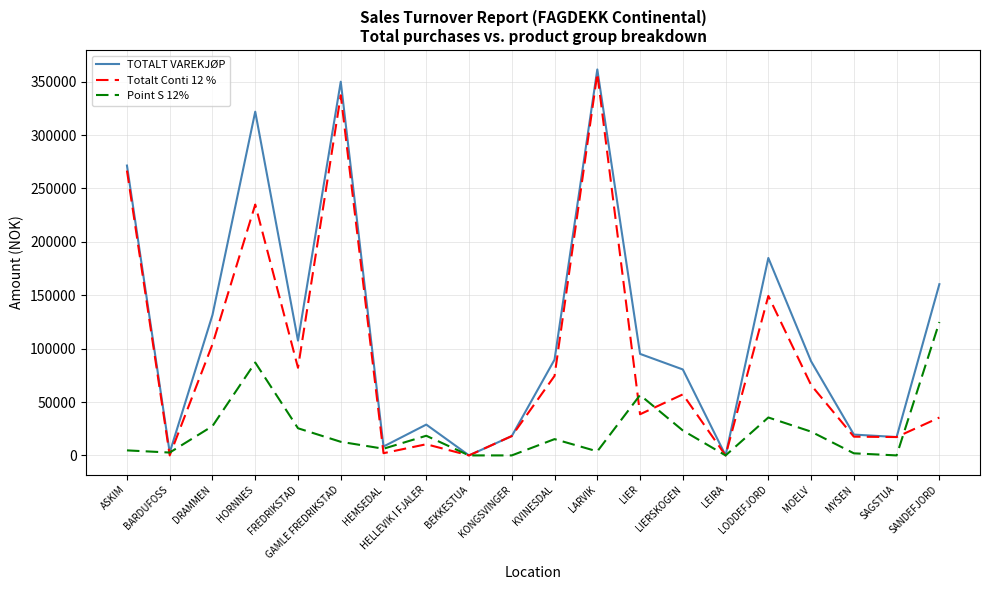

The value of Point S 12% at KVINESDAL is 15252.0. True or false?

True